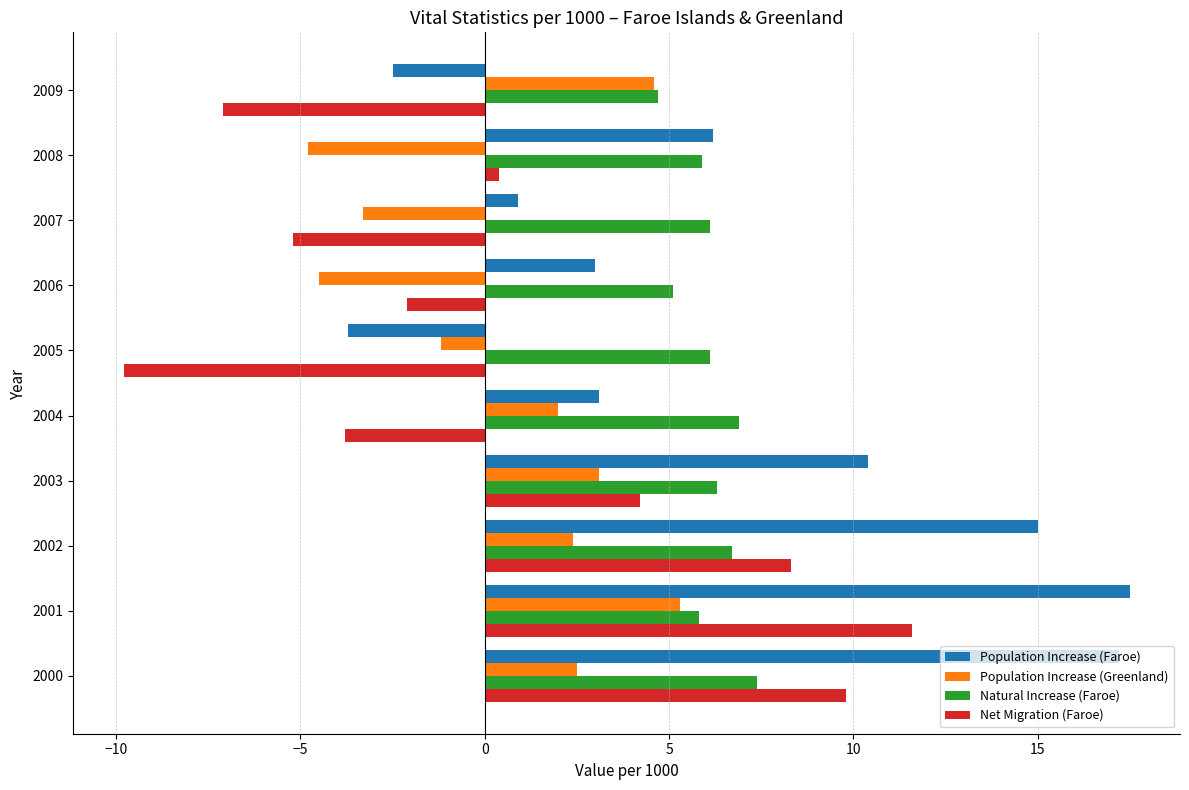

What is the lowest value of the Population Increase (Faroe) series?

-3.7